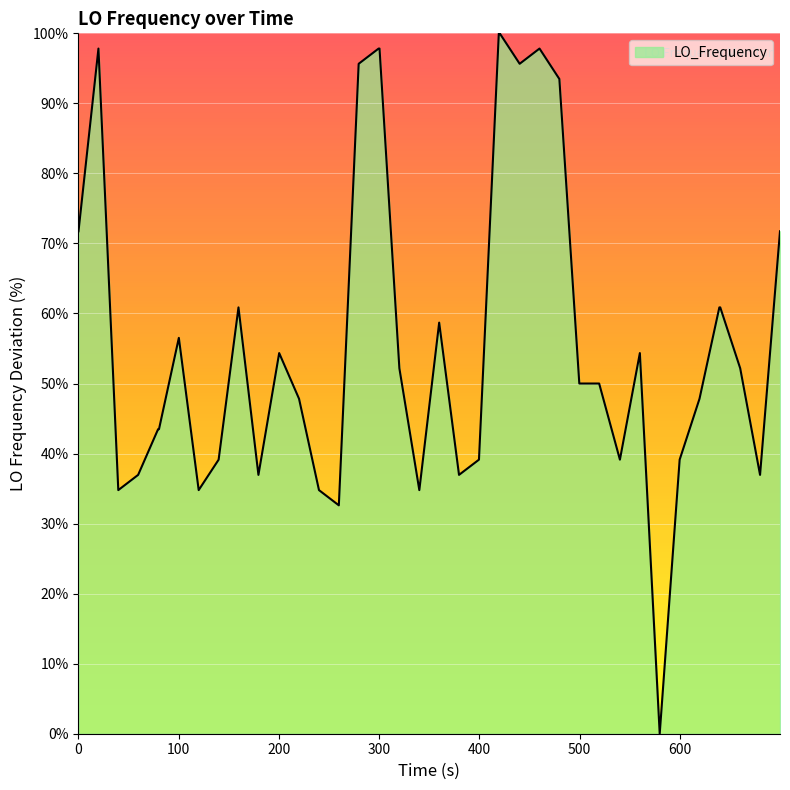

How many values are above zero?

39